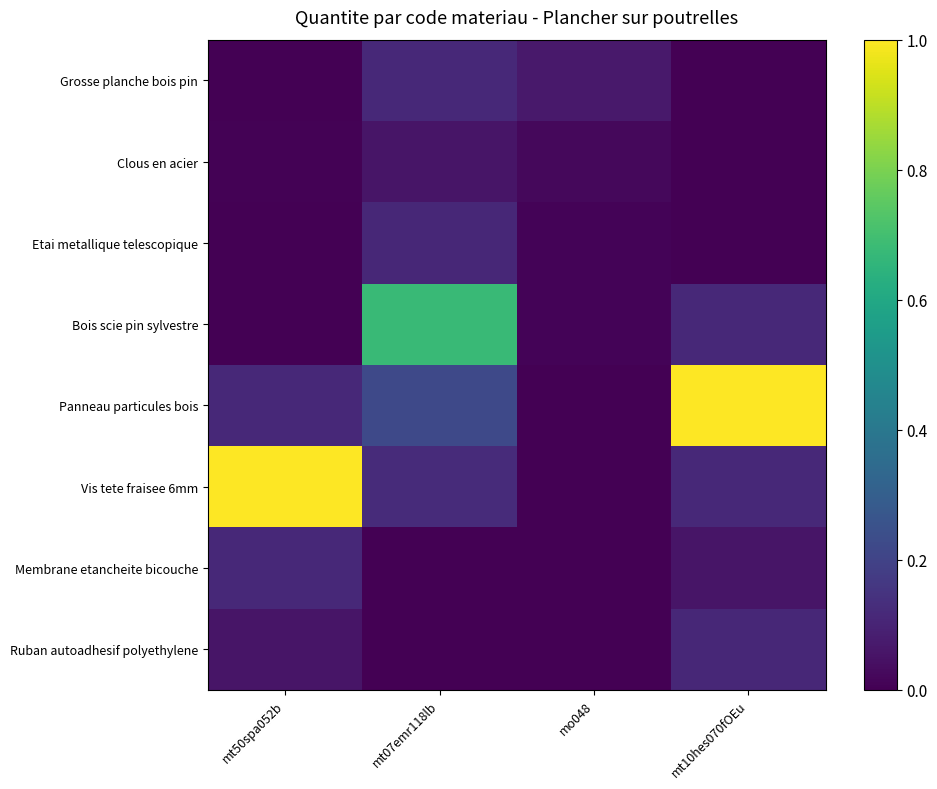

List the labels in order of Vis tete fraisee 6mm value, largest first.

mt50spa052b, mt07emr118lb, mt10hes070fOEu, mo048